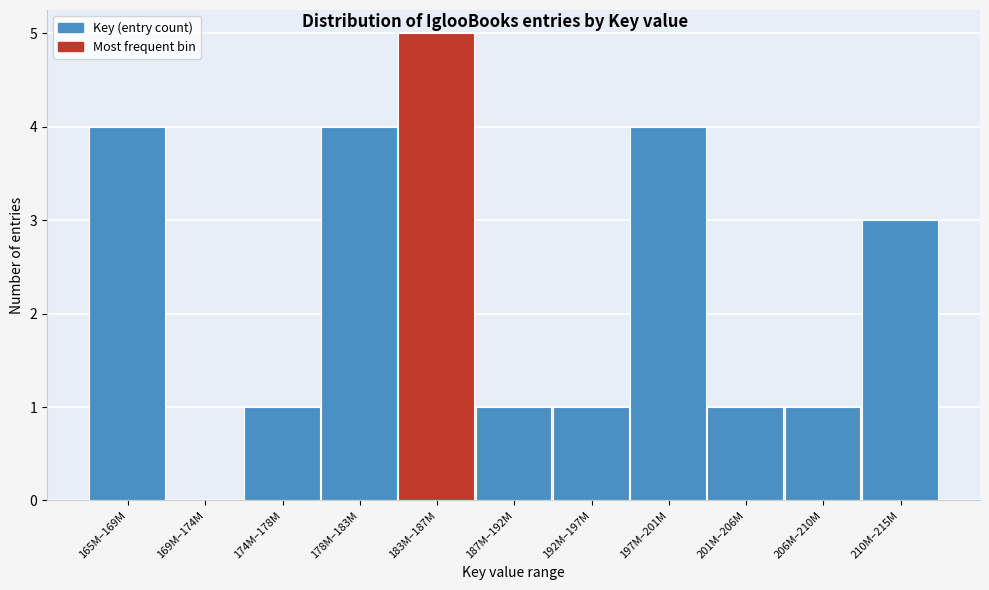

Reading left to right, extract all data points from this chart.

165M–169M=4	169M–174M=0	174M–178M=1	178M–183M=4	183M–187M=5	187M–192M=1	192M–197M=1	197M–201M=4	201M–206M=1	206M–210M=1	210M–215M=3